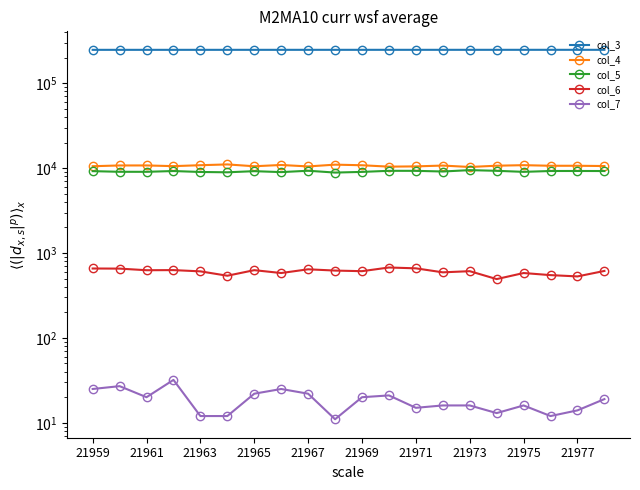

Rank the series at 21973 from lowest to highest value.

col_7, col_6, col_5, col_4, col_3